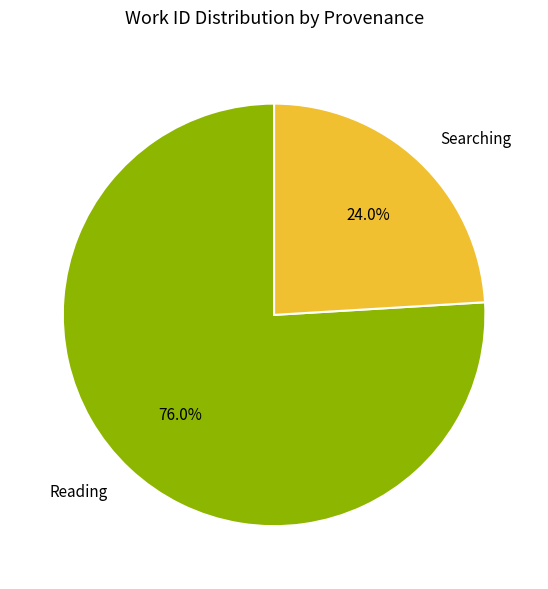

What portion of the pie excludes Searching?

76.0%